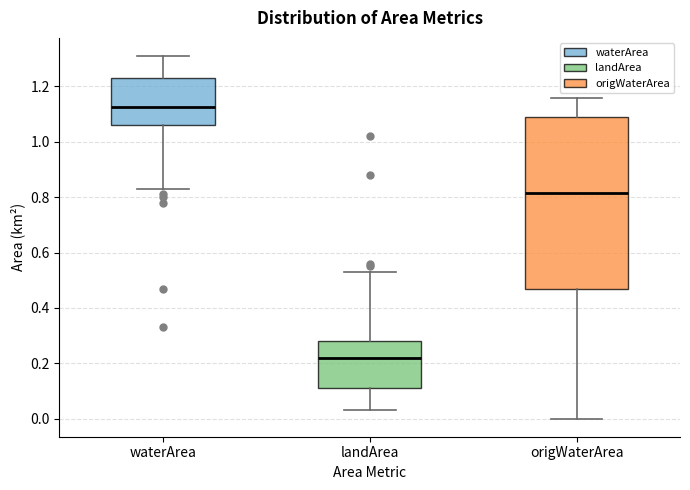

Which box is the tallest, from its lower edge to its upper edge?

origWaterArea